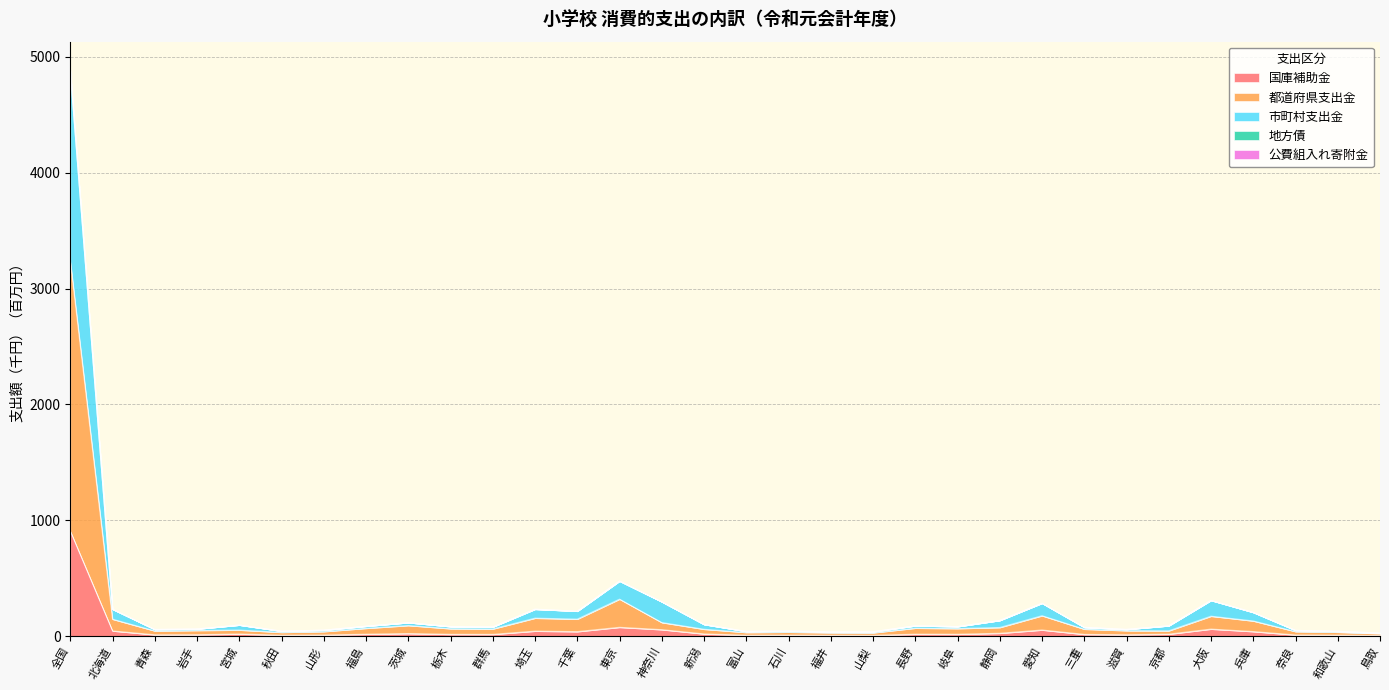

At which category is the sum across all series the highest?

全国